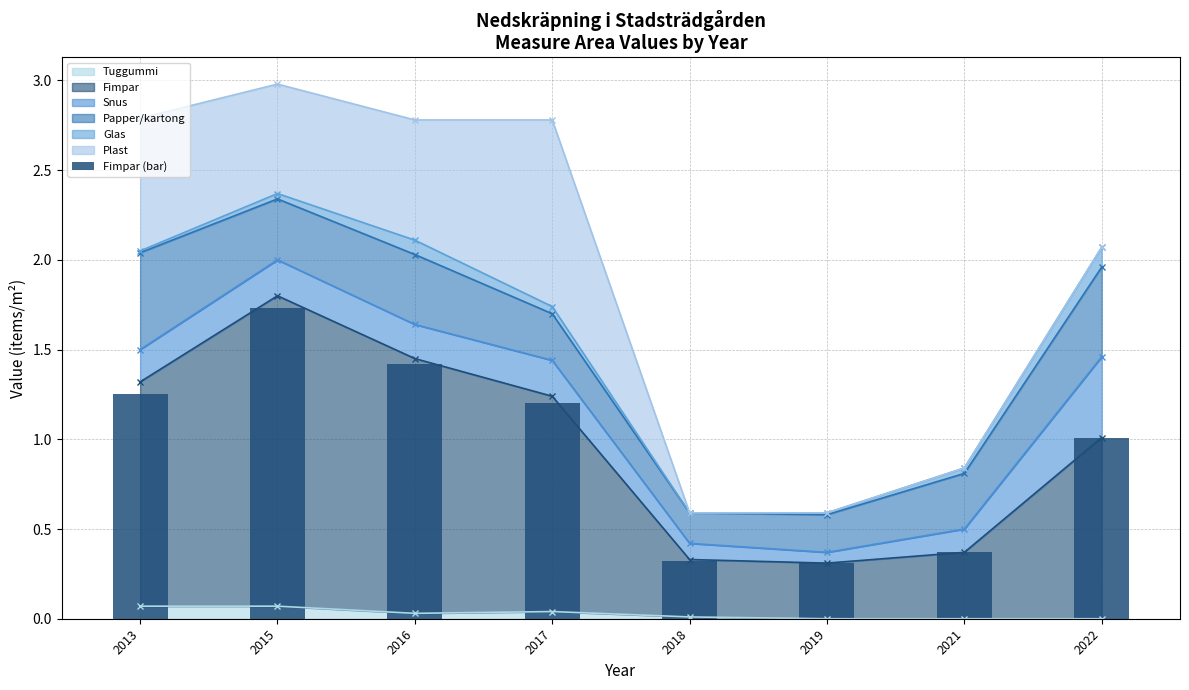

Does the chart contain any negative values?

No